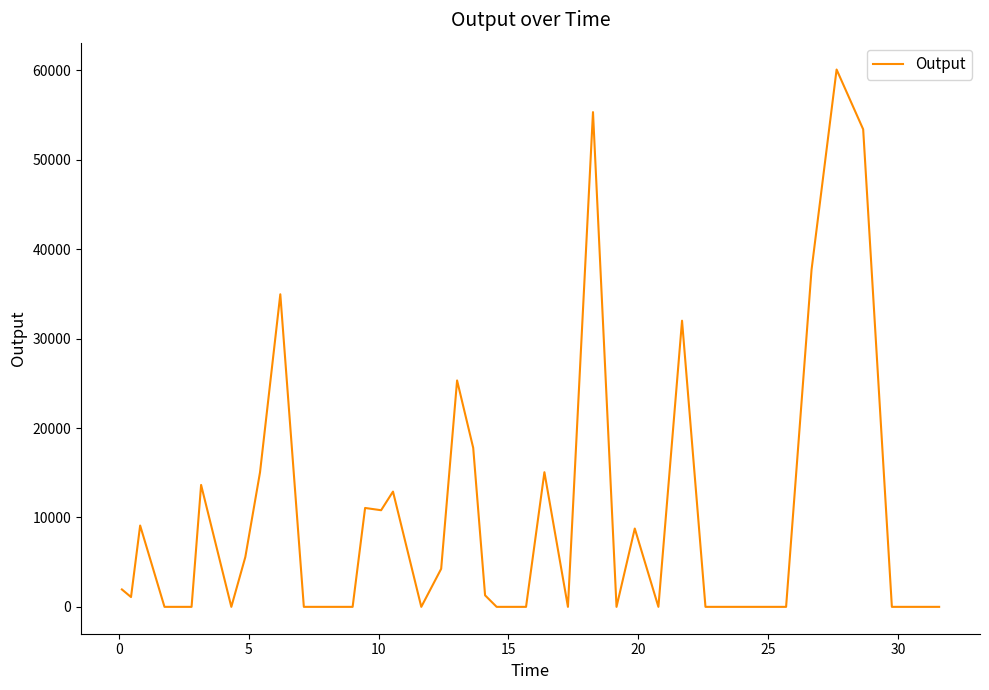

What is the difference between the maximum and minimum values?

60092.5